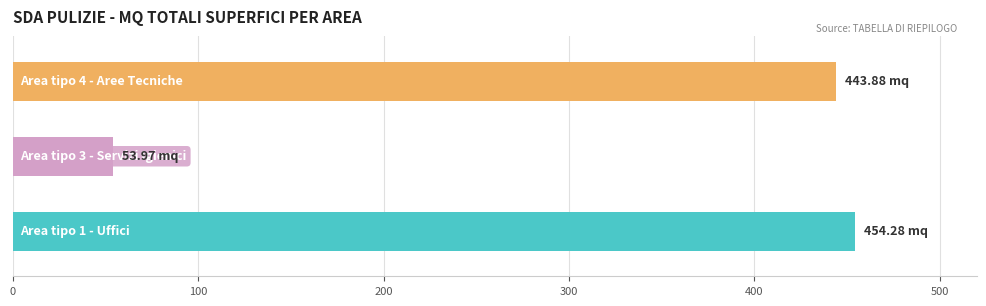

The chart shows a value of 195.1 at Area tipo 1 - Uffici. True or false?

False